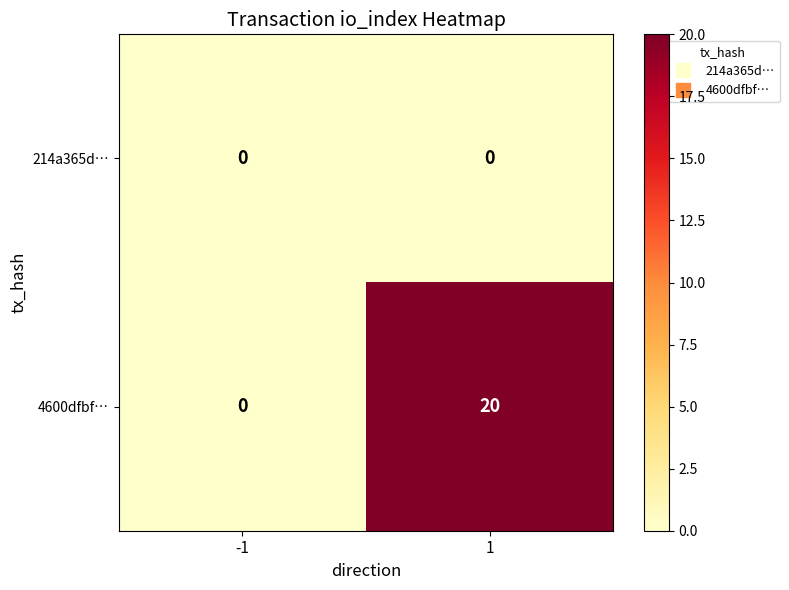

Reading left to right, extract all data points from this chart.

214a365d…: -1=0	1=0
4600dfbf…: -1=0	1=20